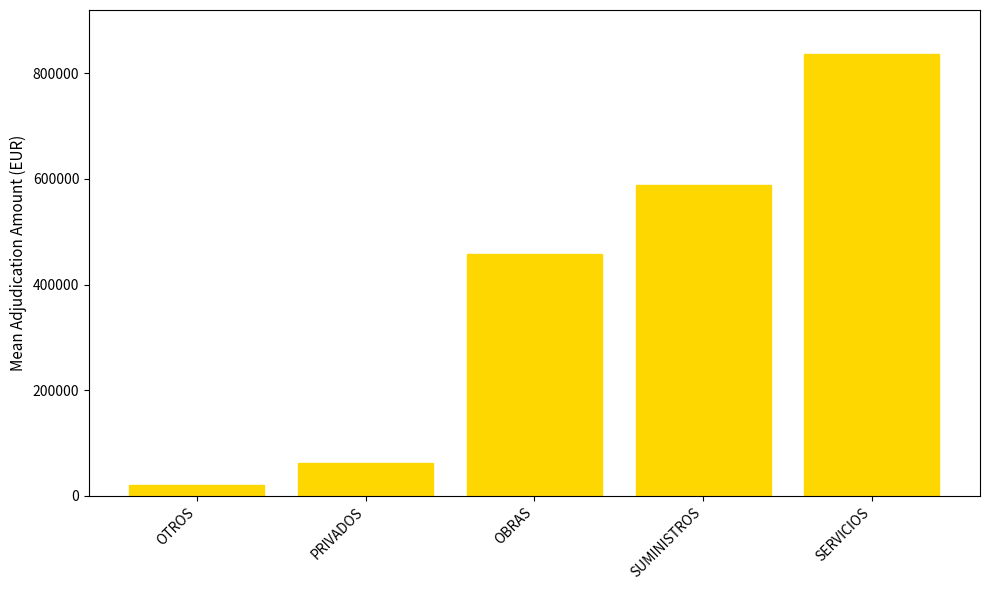

At which category does the chart reach its peak across all series?

SERVICIOS